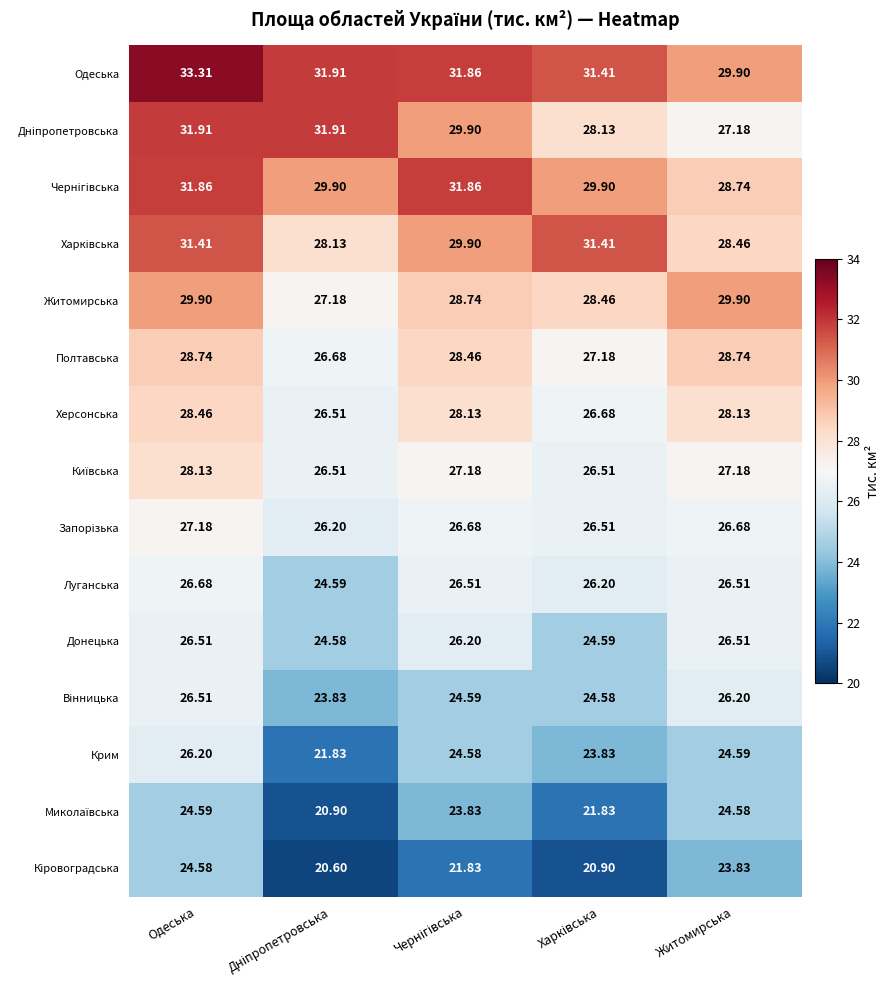

Where does the Житомирська series first go above 28?

Одеська